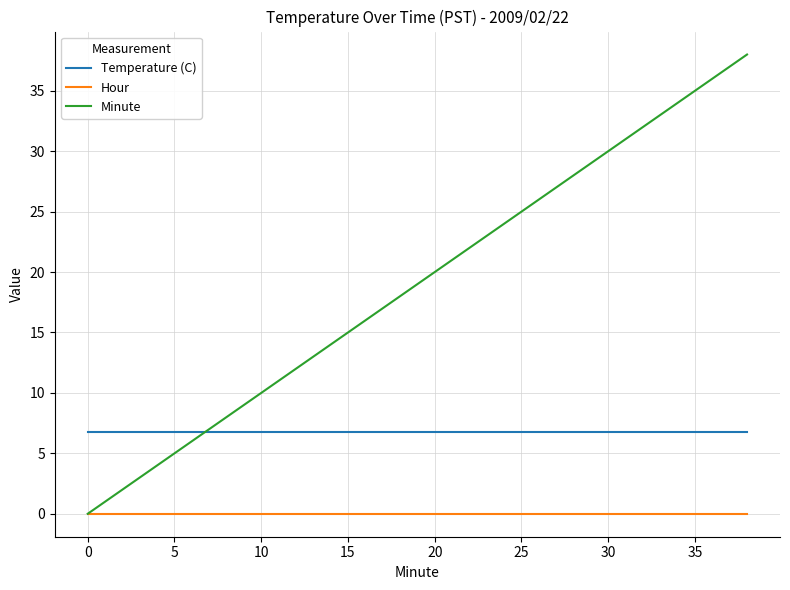

Which series has the largest total across all categories?

Minute